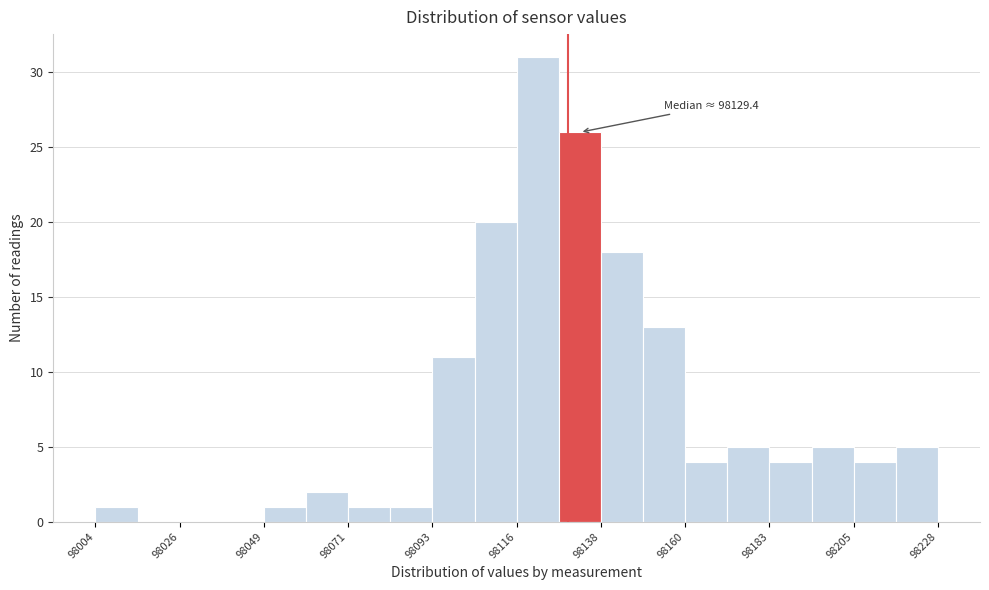

Around what value on the x-axis is the tallest bar? Give the approximate position of its centre, as read against the axis.

98120